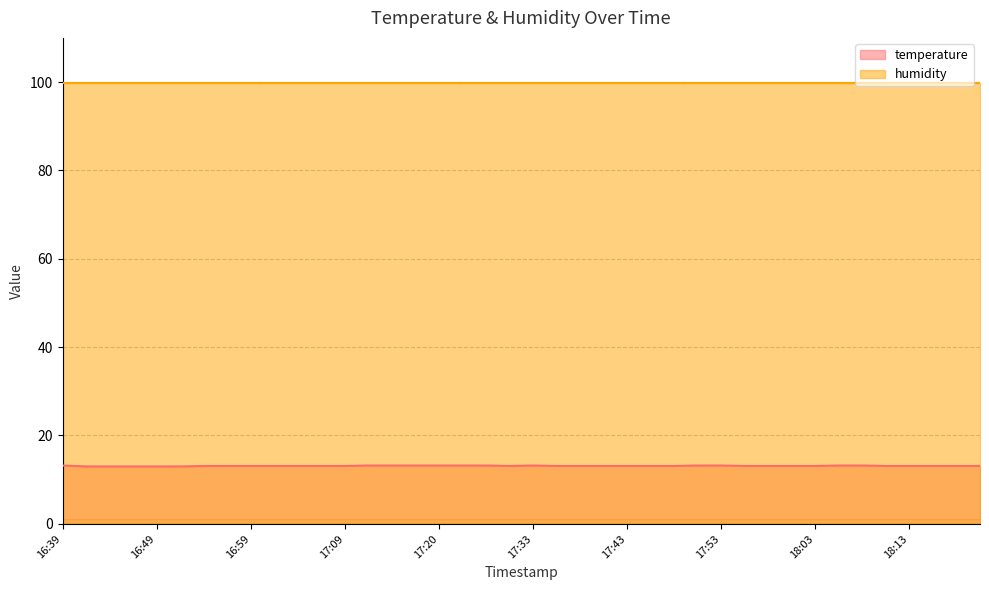

Read the value at 16:57.

13.1